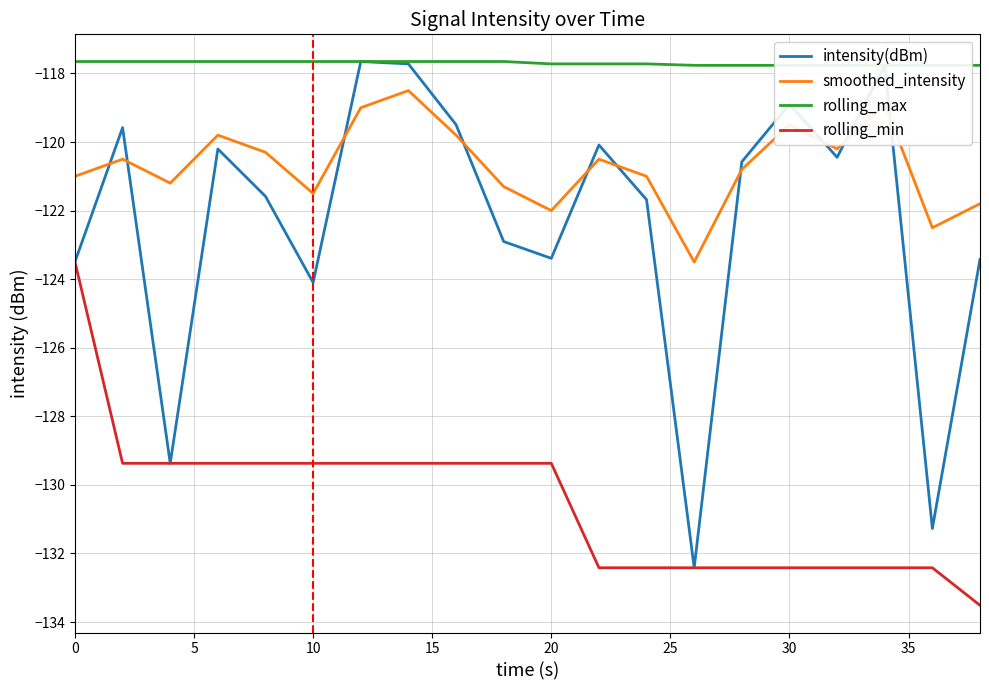

What is the total value across all series at 10?

-497.6